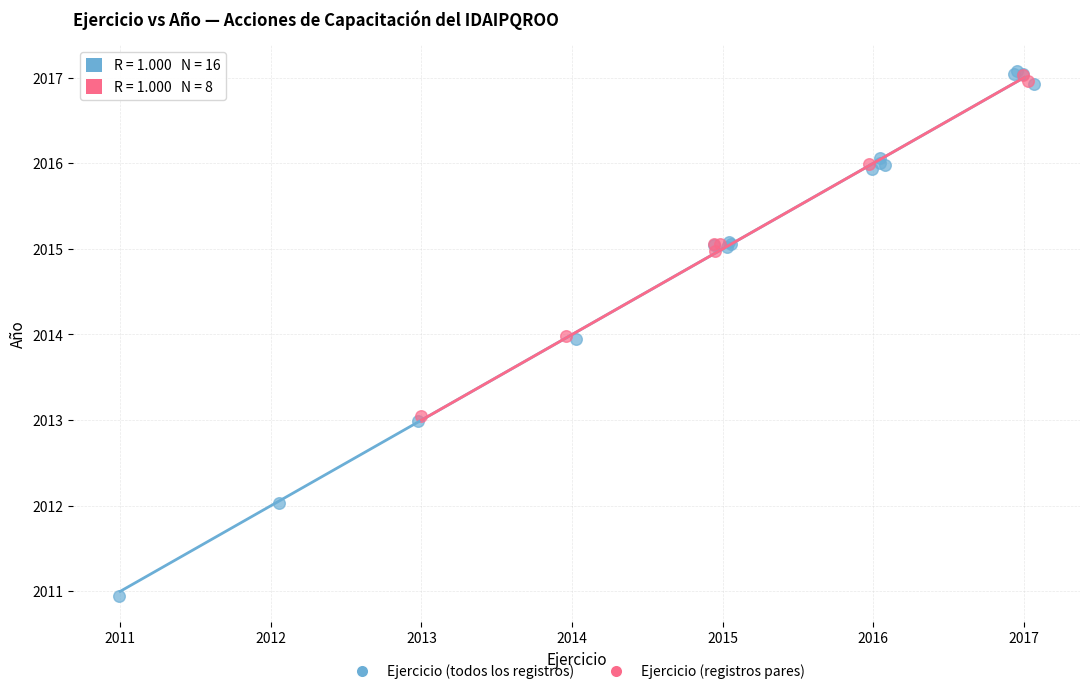

Which series reaches the minimum Y coordinate?

Ejercicio (todos los registros)